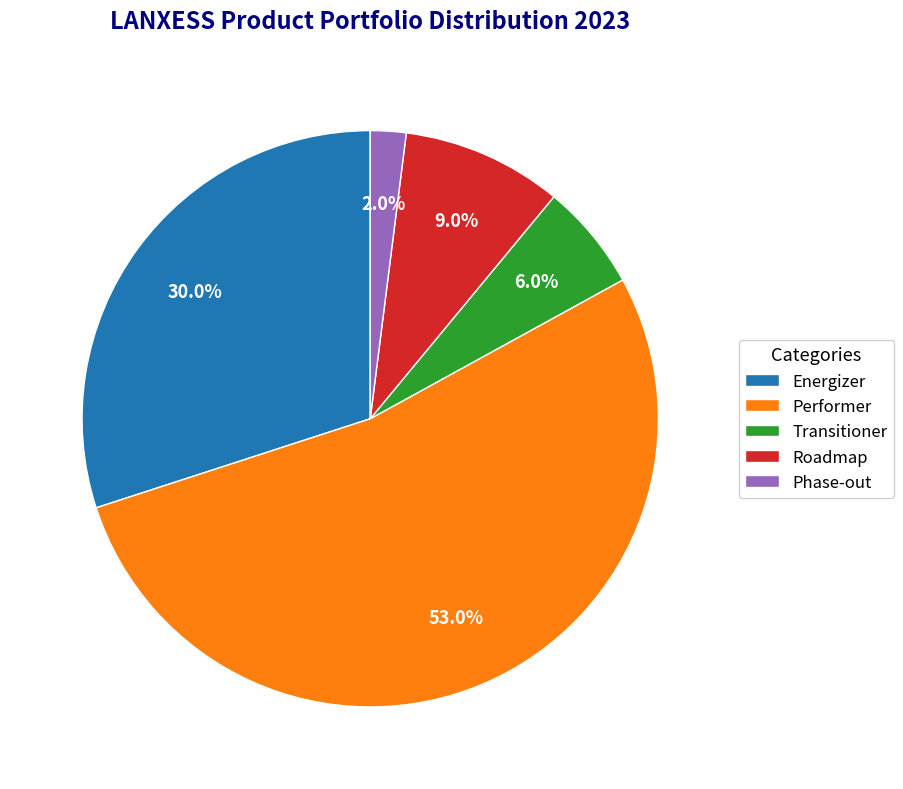

What is the total percentage of Roadmap and Performer?

62.0%